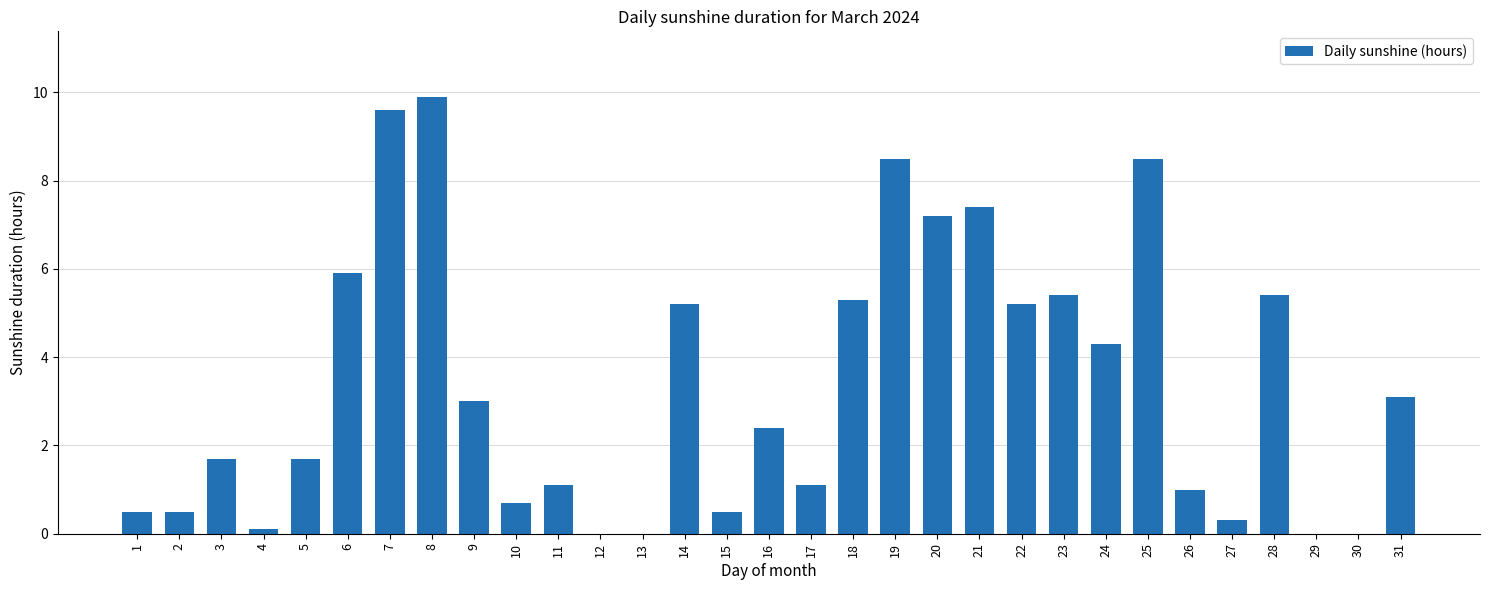

What is the sum of the values at 18 and 29?

5.3